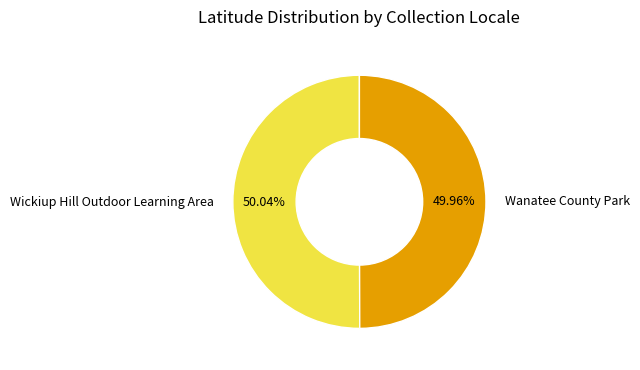

Is the sum of Wickiup Hill Outdoor Learning Area and Wanatee County Park greater than half?

Yes